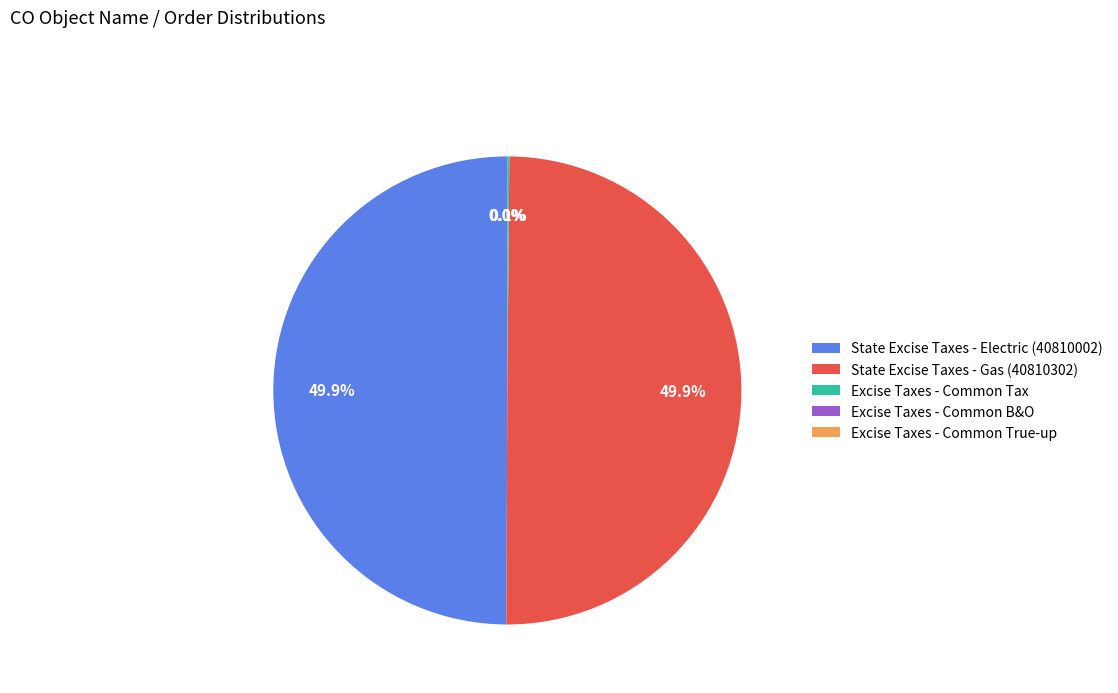

How much of the chart is everything except State Excise Taxes - Gas (40810302)?

50.1%